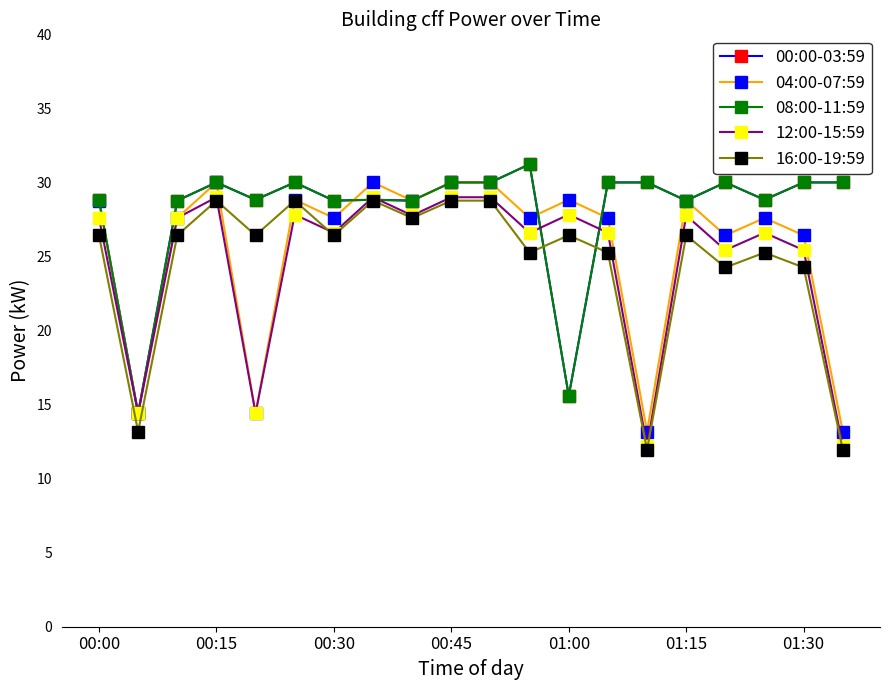

True or false: 16:00-19:59 has more than 1 points higher than both neighbors.

True